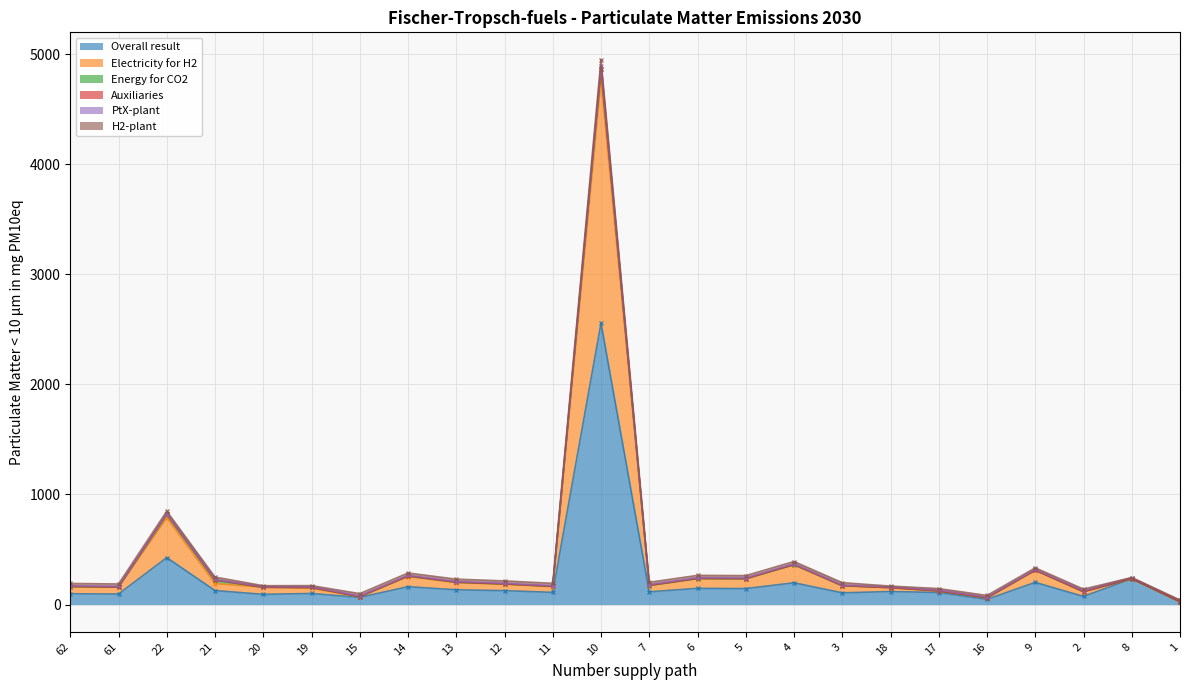

At which category is the sum across all series the highest?

10